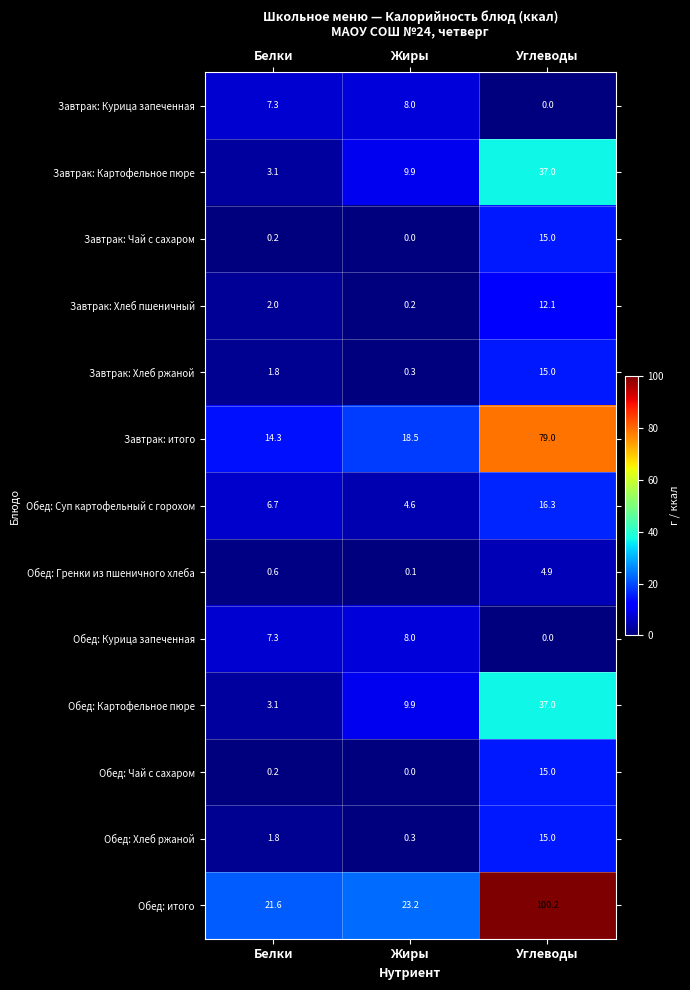

Which series has the largest range (max minus min)?

Обед: итого